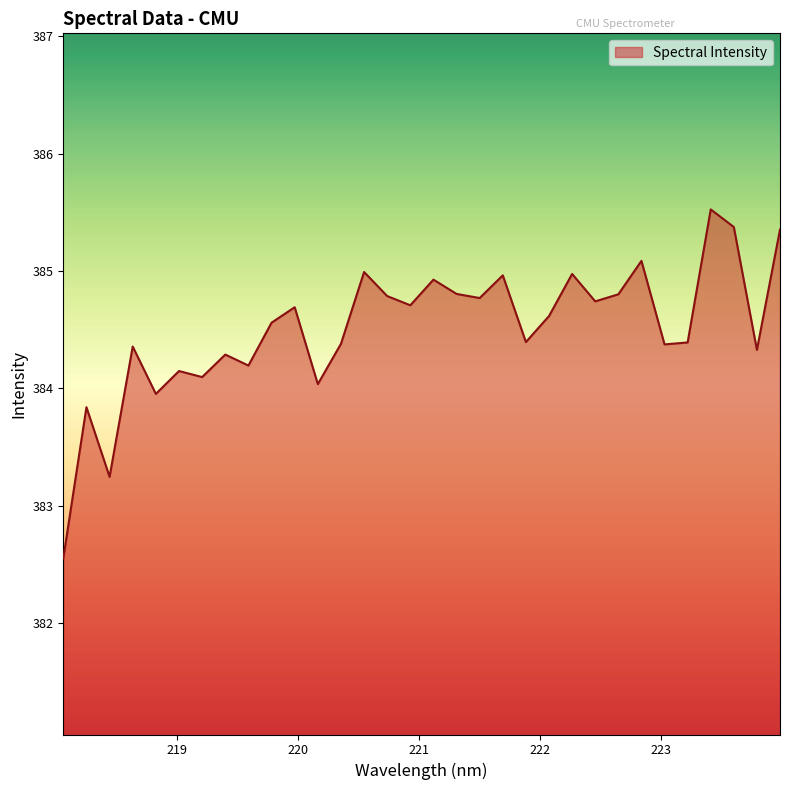

What is the minimum value shown in the chart?

382.6